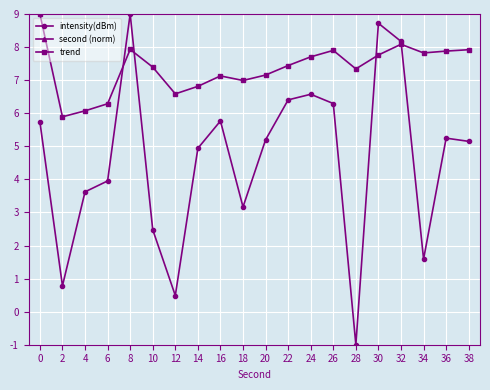

What value does the second (norm) series have at 38?

237.8